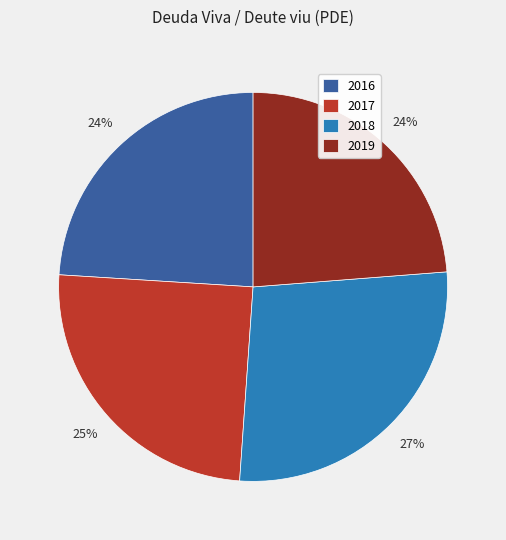

Which category has the biggest portion of the pie?

2018